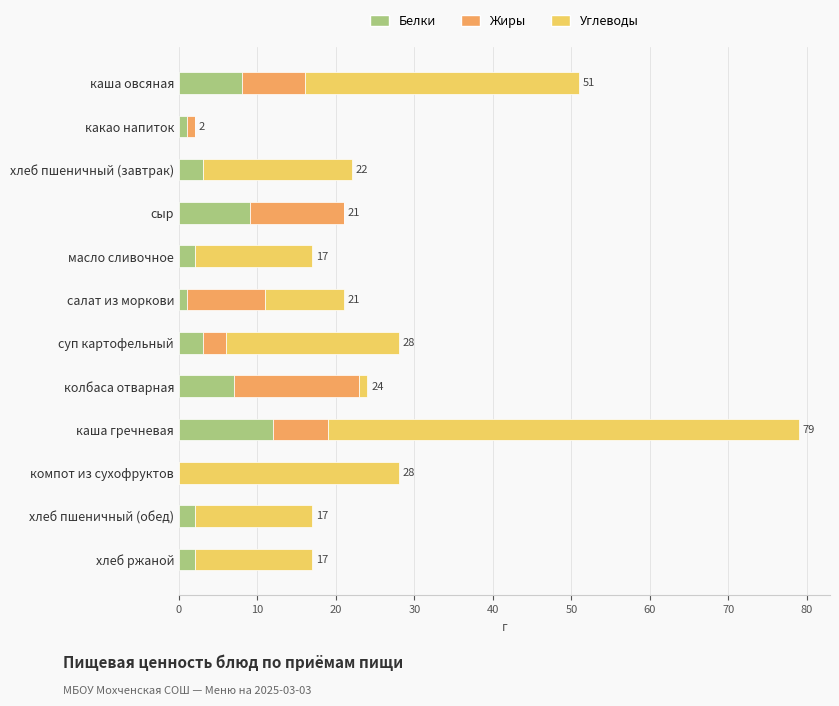

The Белки series shows 3 at хлеб пшеничный (завтрак). True or false?

True